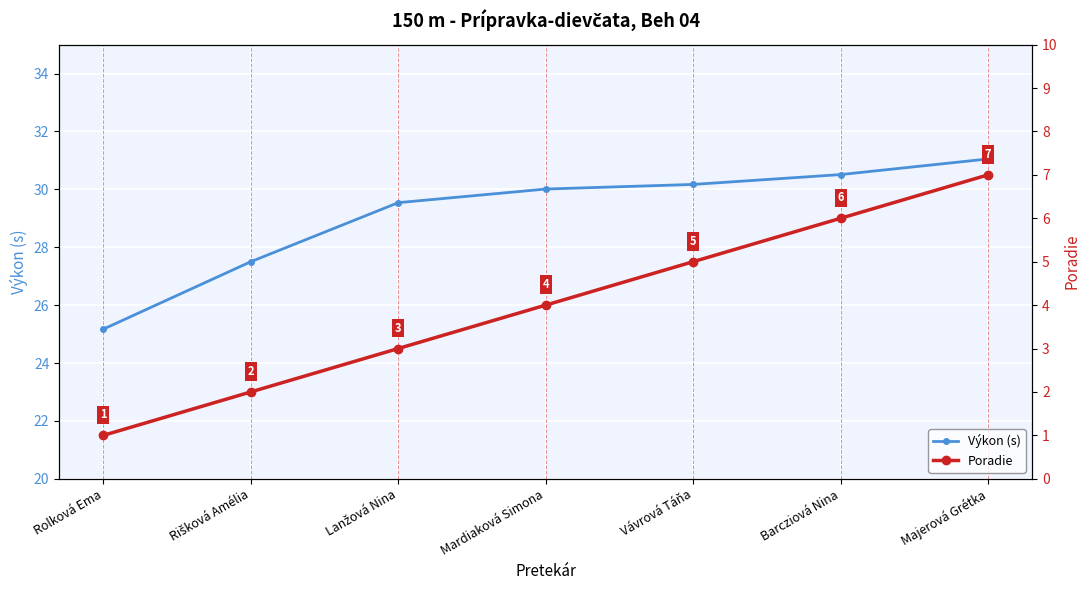

Which category has the lowest value in the Poradie series?

Rolková Ema